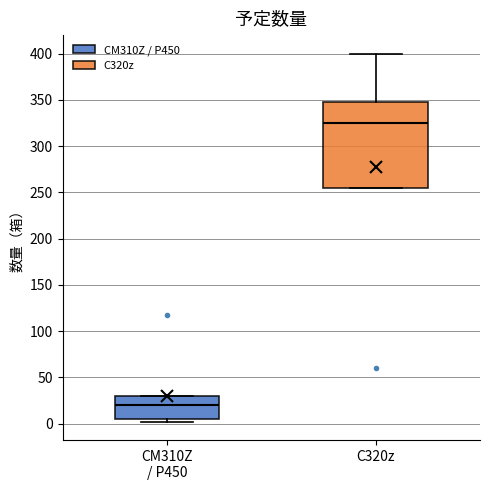

Where is the upper edge of the box for CM310Z / P450 on the y-axis? The values are not printed on the chart, so give them approximately, as read against the axis.

30